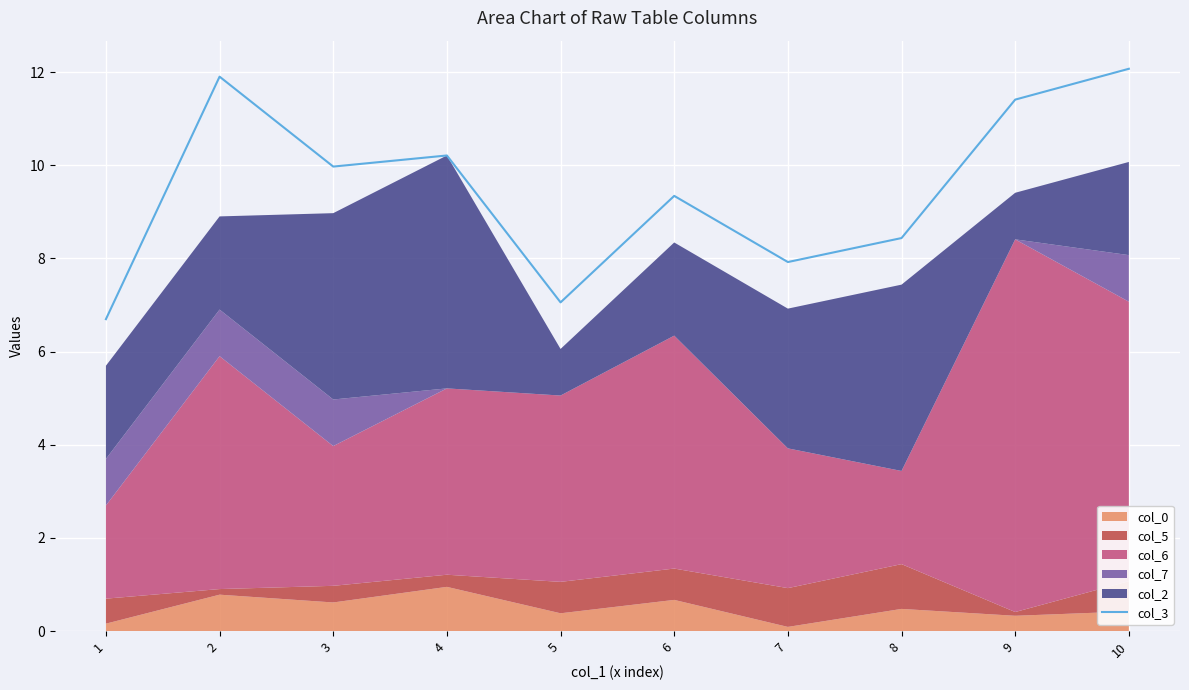

What is the value of the 3rd point from the left?

10.0